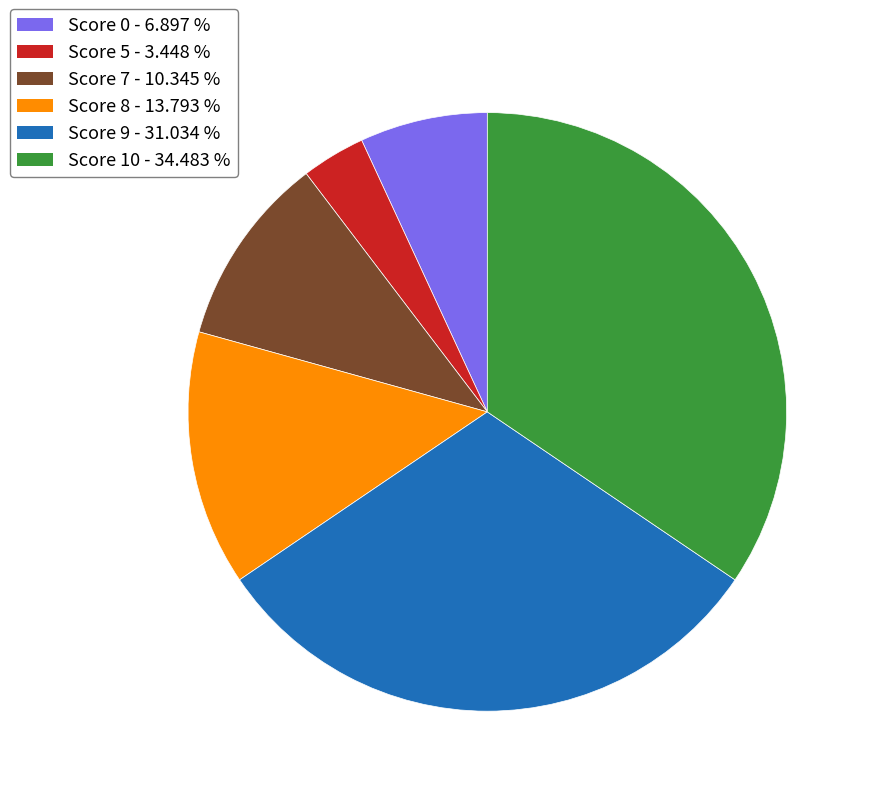

Is the sum of Score 0 and Score 7 greater than half?

No